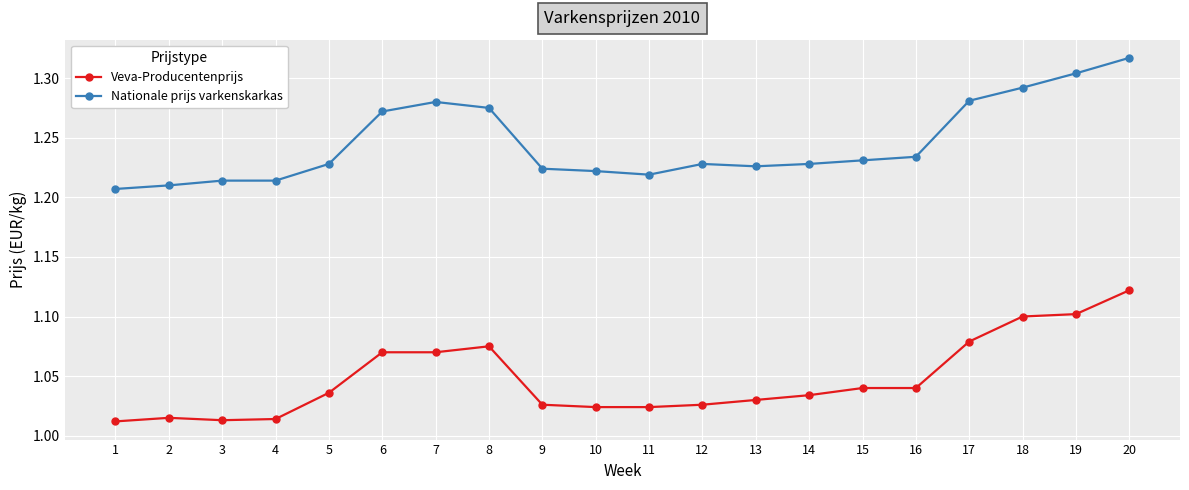

How many lines are shown in the chart?

2